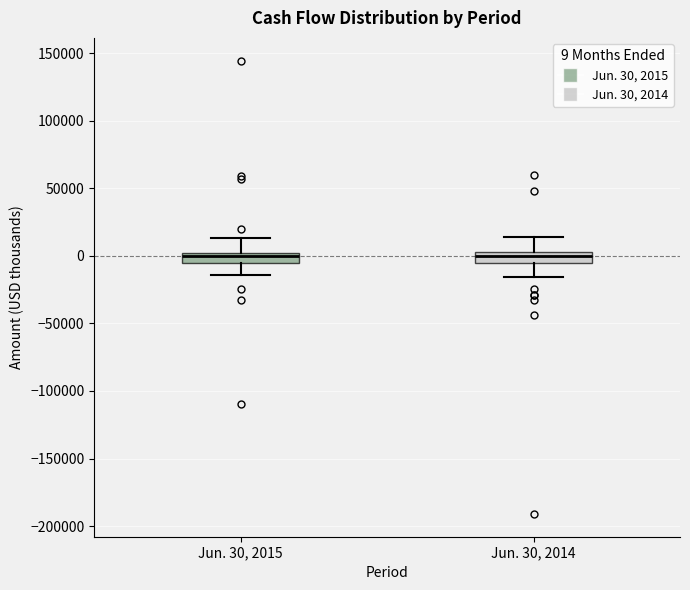

Reading left to right, transcribe this box plot: for each box, give where its median line is, the range the box spans, and where its two whiskers end, as read against the y-axis. The values are not printed on the chart, so give them approximately, as read against the axis.

Jun. 30, 2015: median 0 (inside the box), box -5000 to 0, whiskers -15000 to 15000
Jun. 30, 2014: median 0, box -5000 to 5000, whiskers -15000 to 15000